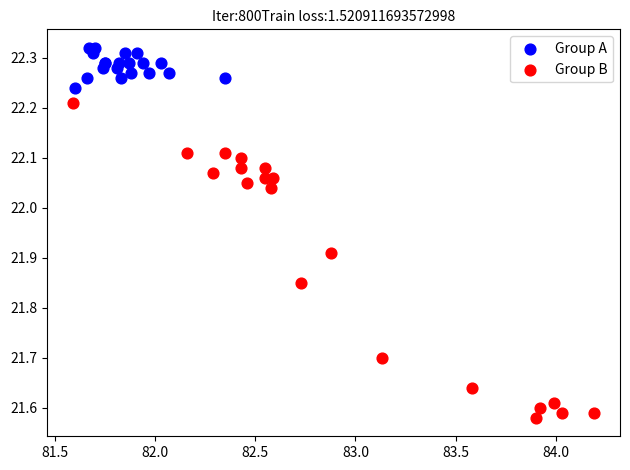

What are all the series names shown in the legend?

Group A, Group B